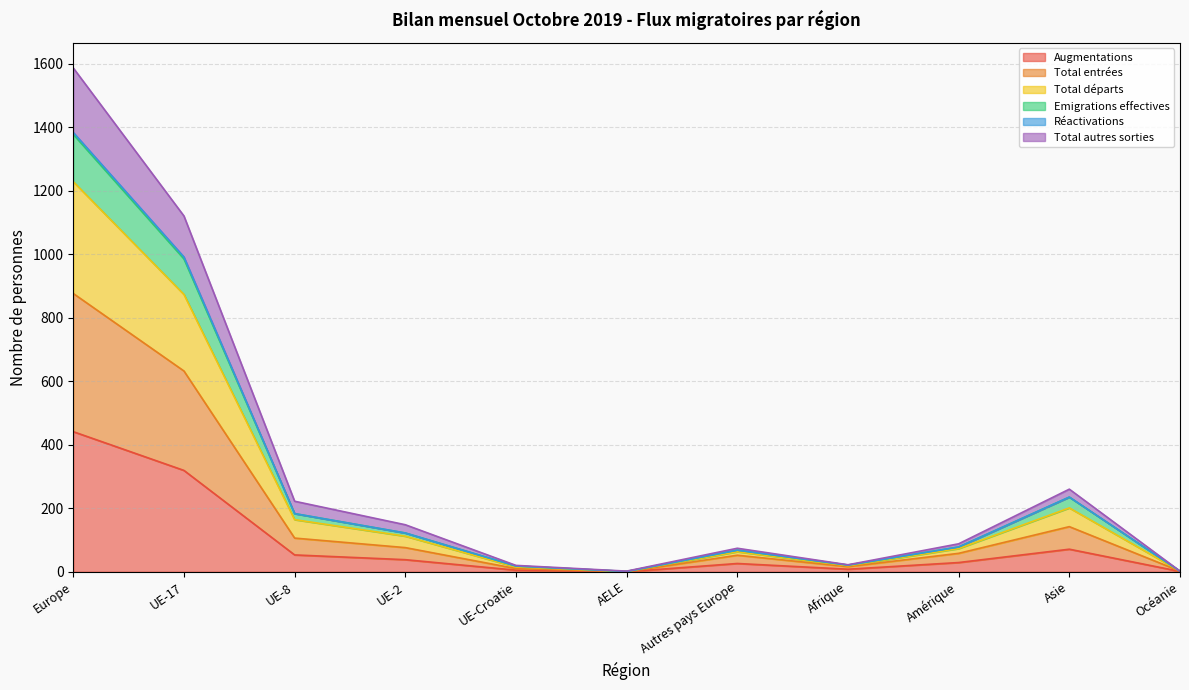

What is the label of the 10th point from the left?

Asie